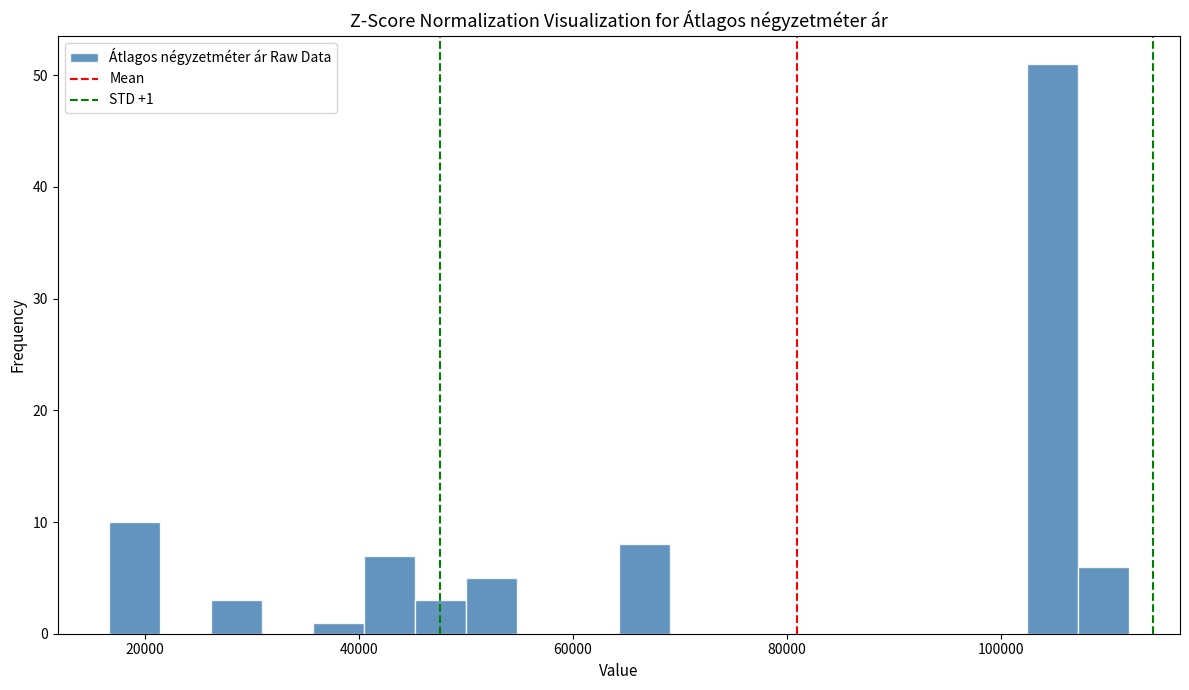

Around what value on the x-axis is the tallest bar? Give the approximate position of its centre, as read against the axis.

104000